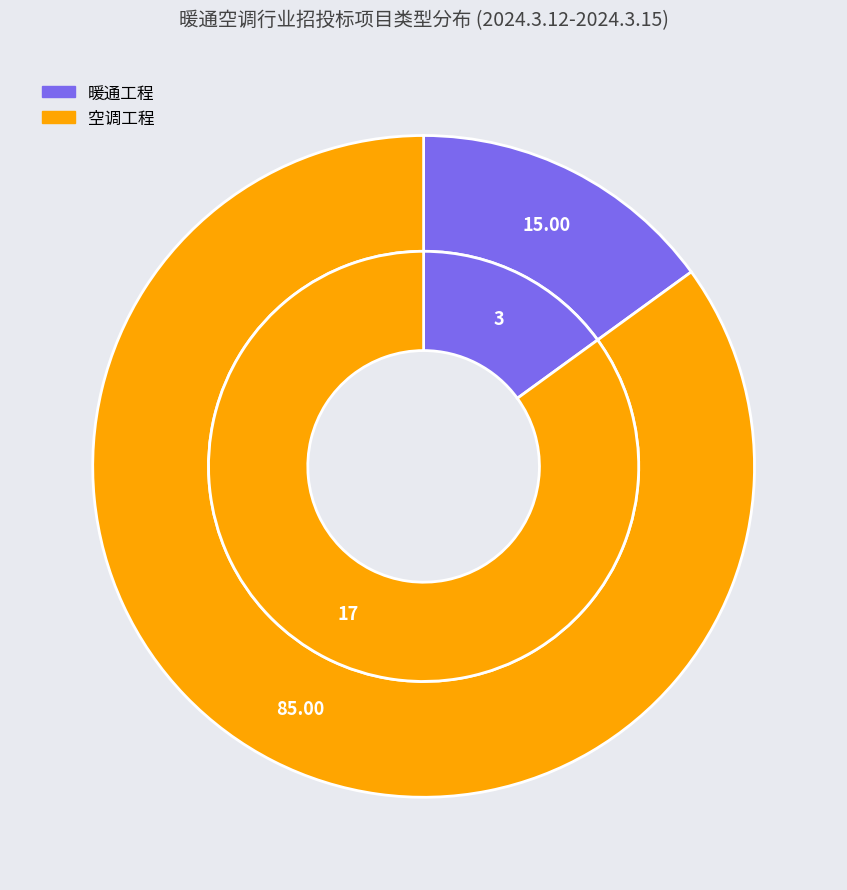

To the nearest percent, what is the difference between the largest and smallest slice percentages?

70%